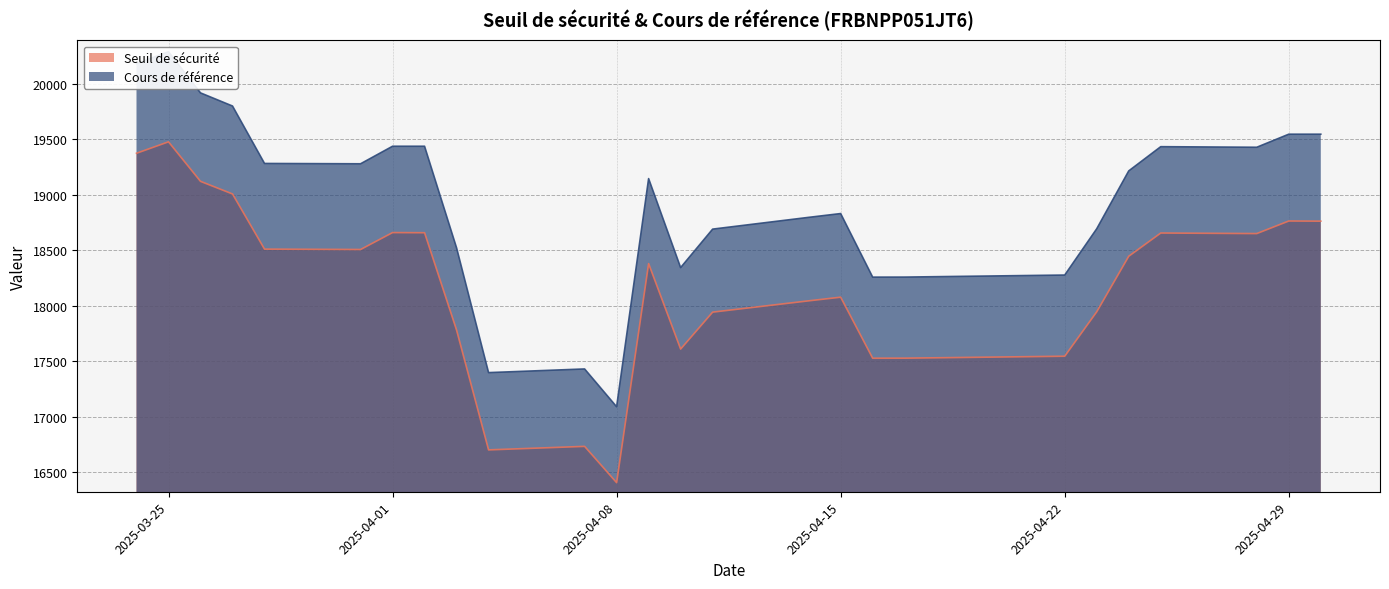

At which category is the sum across all series the highest?

2025-03-25